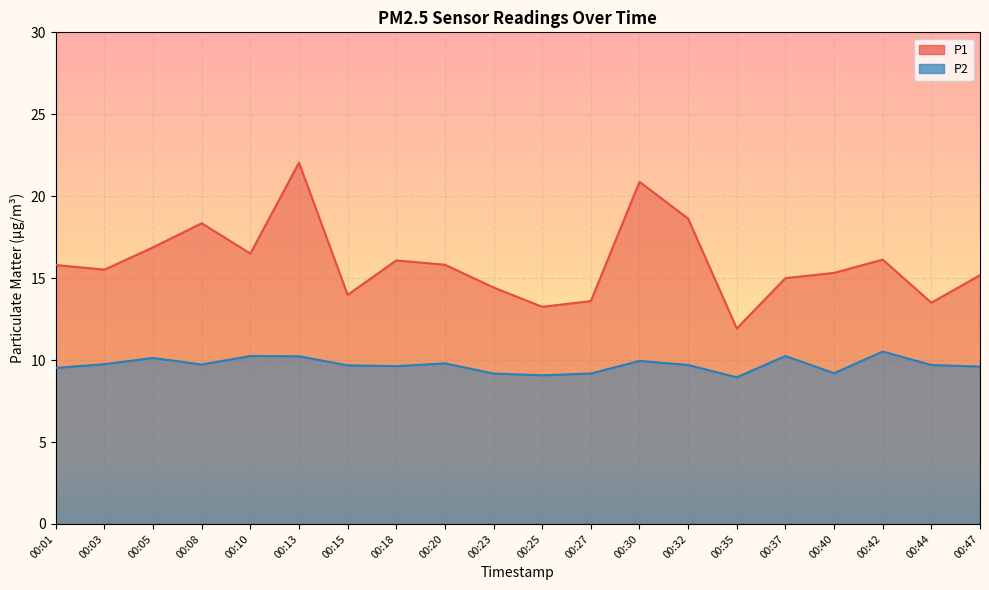

True or false: P1 and P2 cross at least once.

False